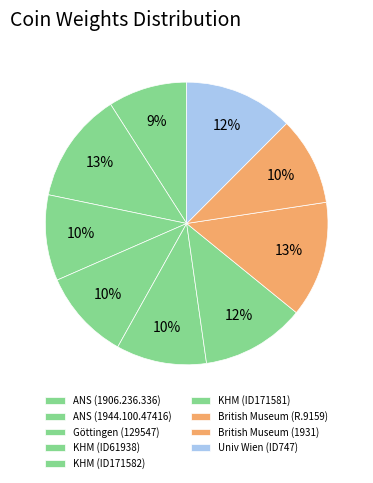

What is the largest slice in the pie chart?

R.9159